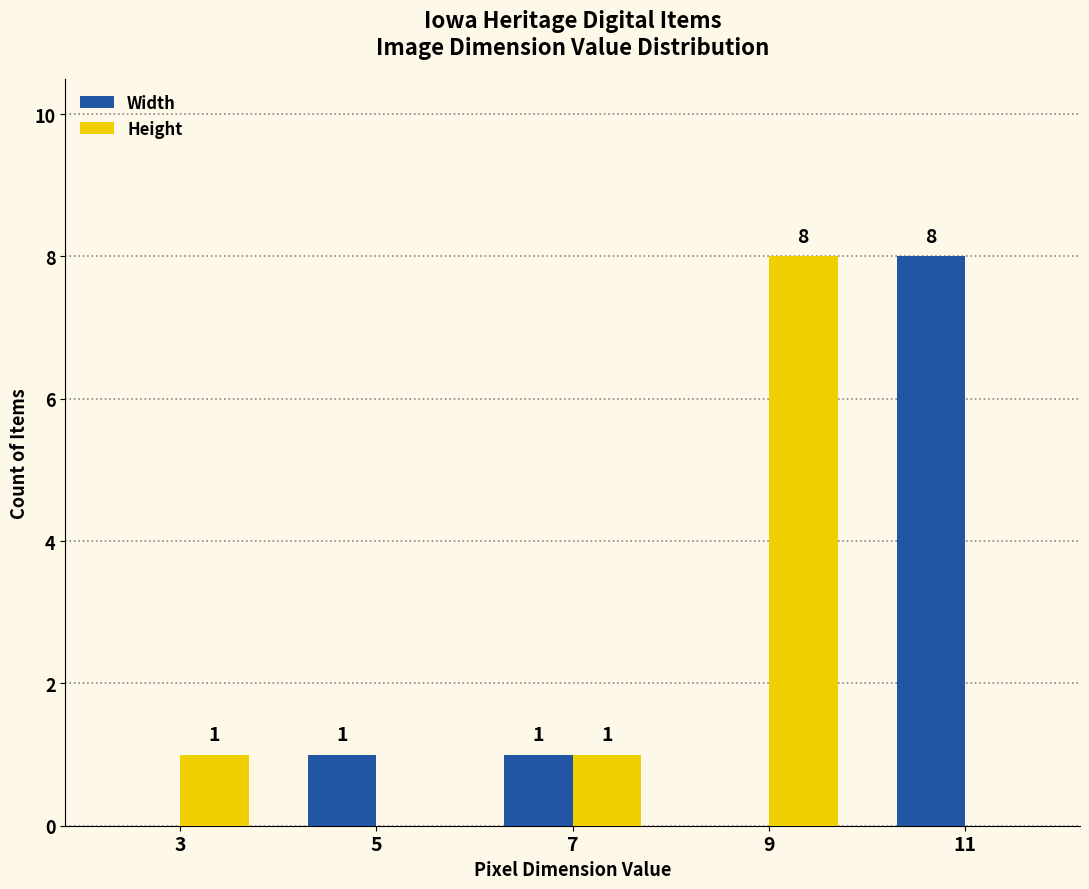

How many Width values are between 0 and 1?

4